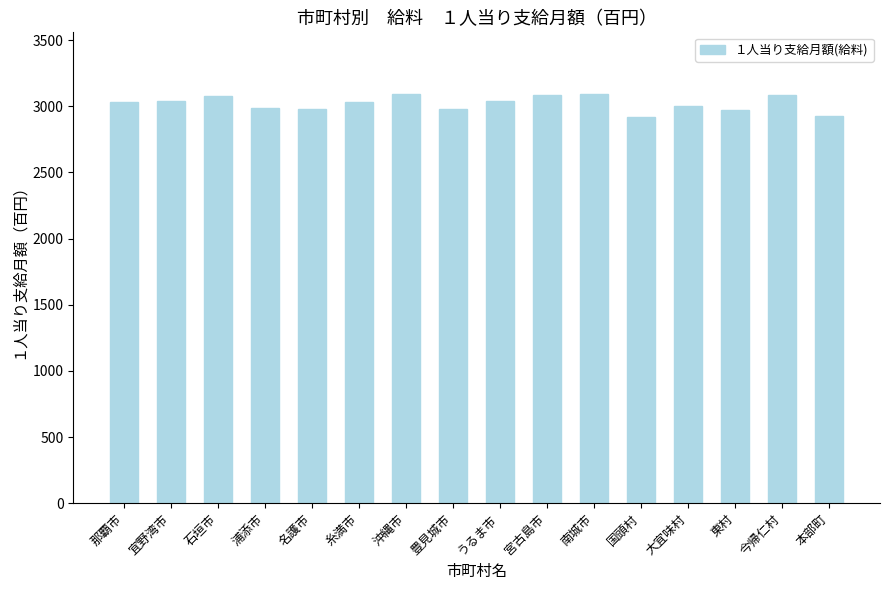

What is the difference between the maximum and minimum values?

177